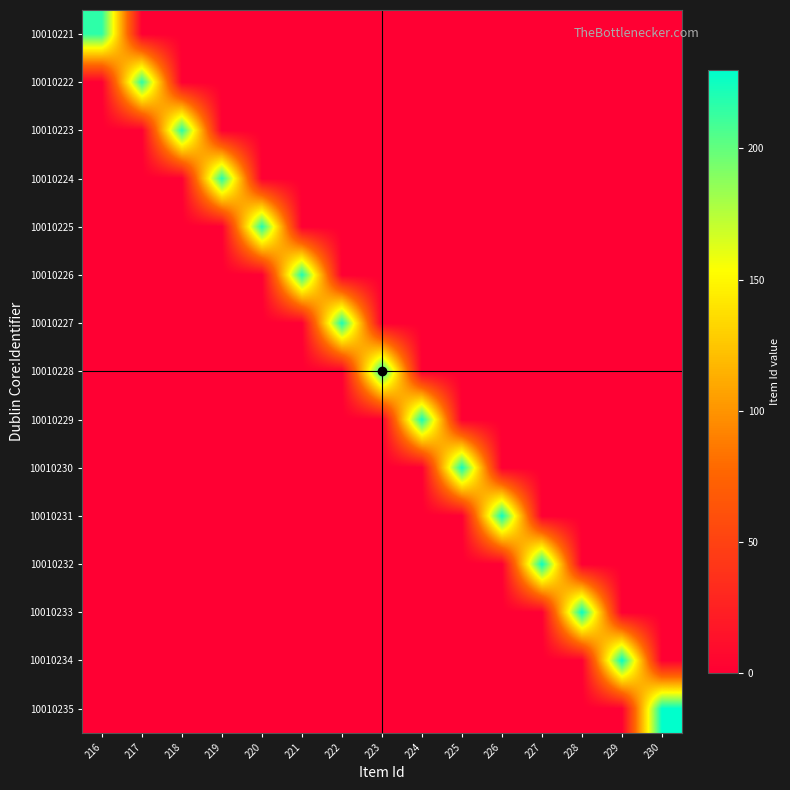

At which category is the sum across all series the highest?

230